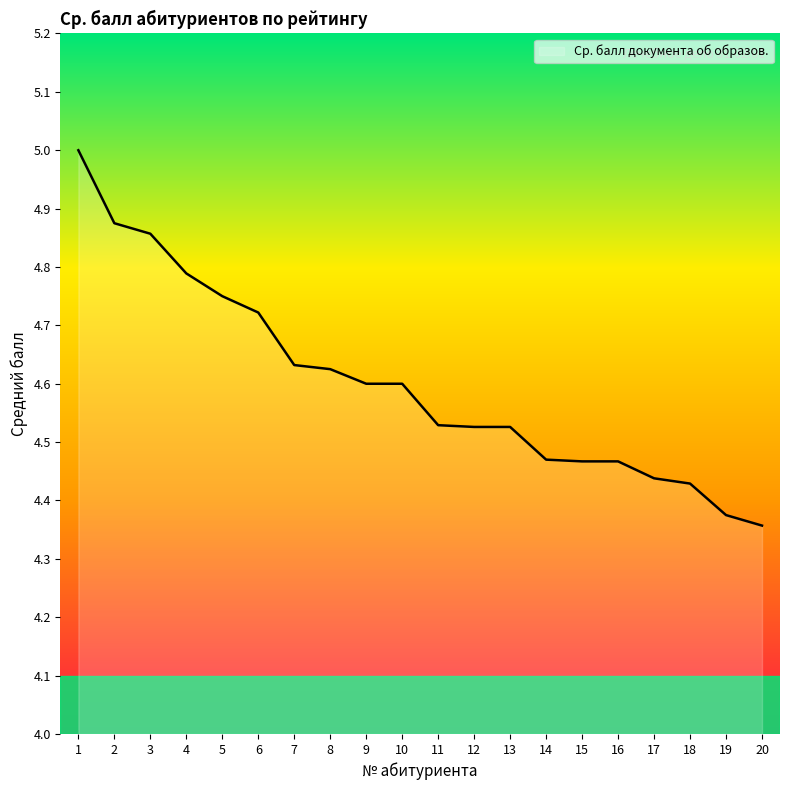

What is the maximum value shown in the chart?

5.0